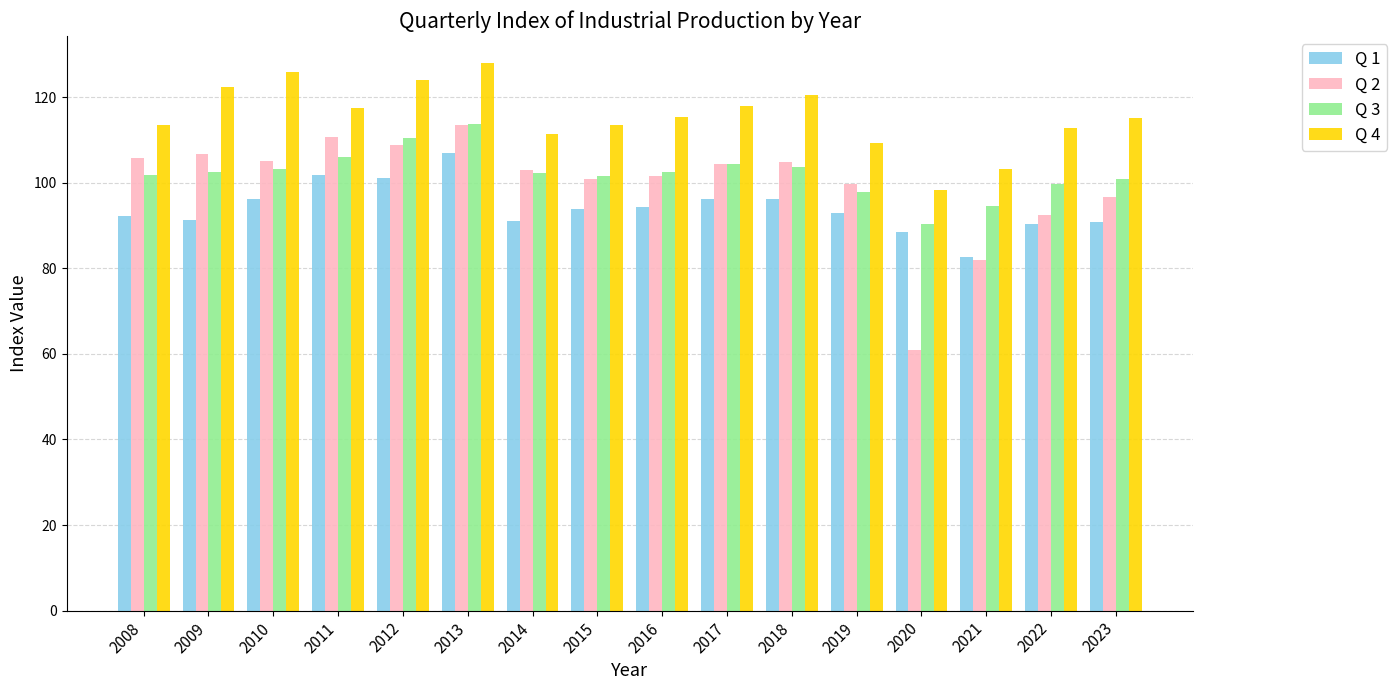

What is the difference between the maximum and second lowest values in the Q 2 series?

31.7